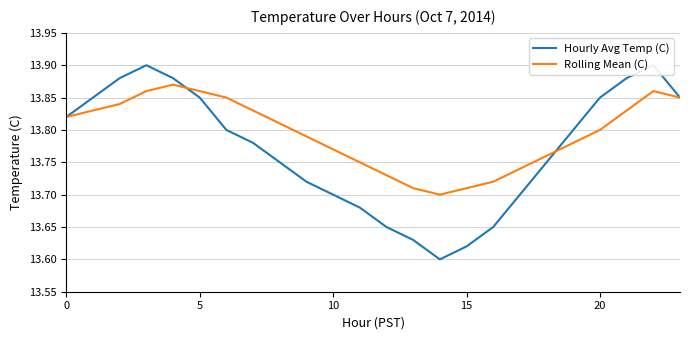

True or false: Rolling Mean (C) has a value of 5.8 at 10.

False